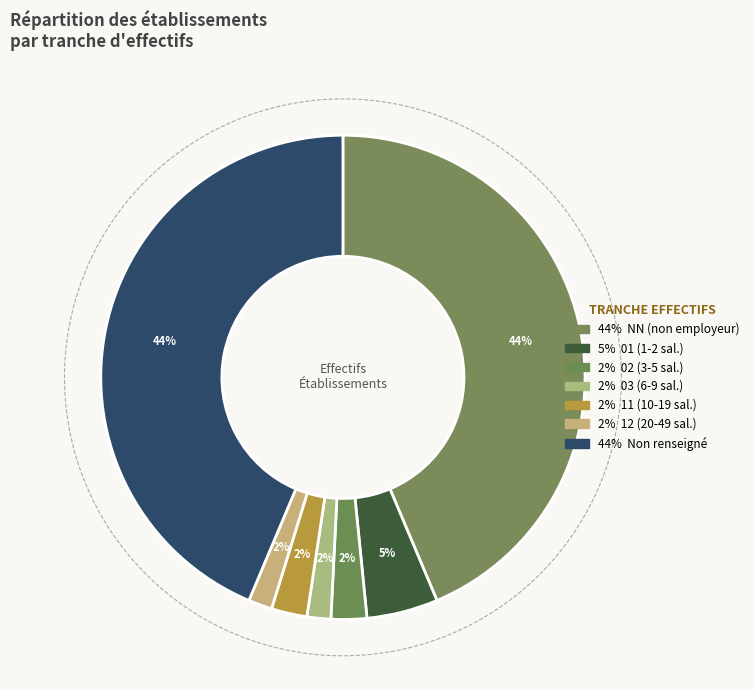

How many slices are in this pie chart?

7